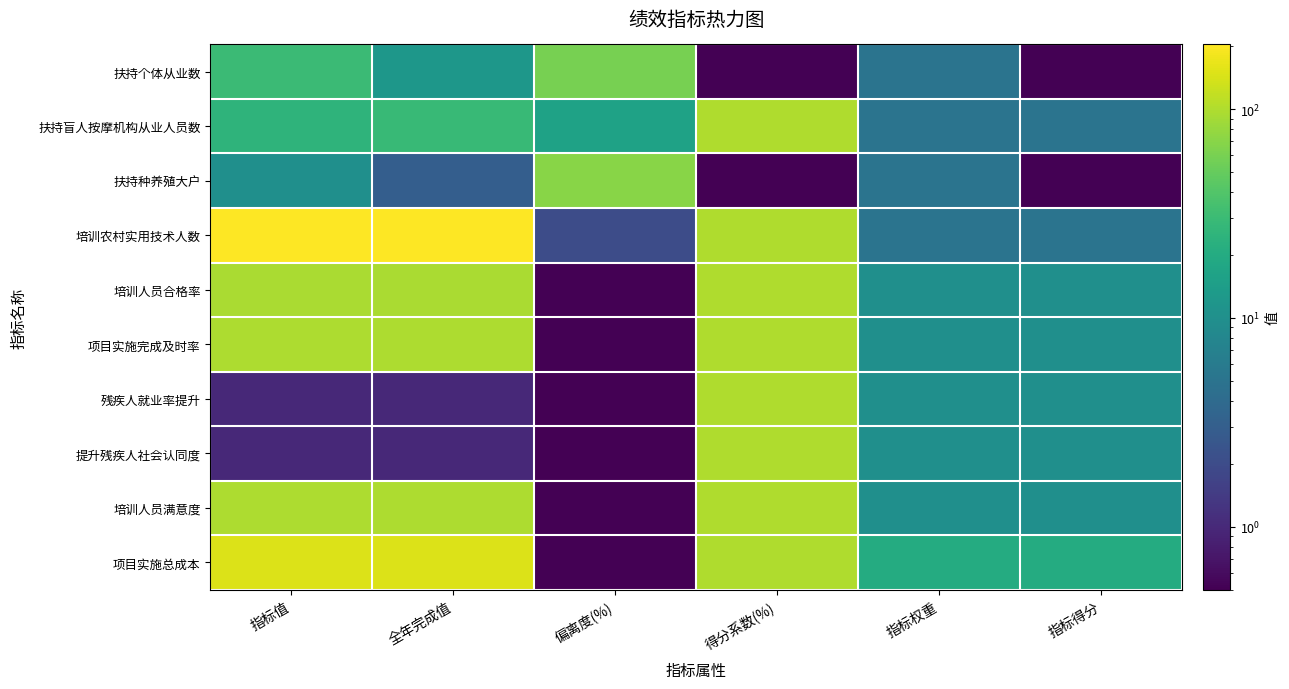

How many categories are shown in the chart?

6